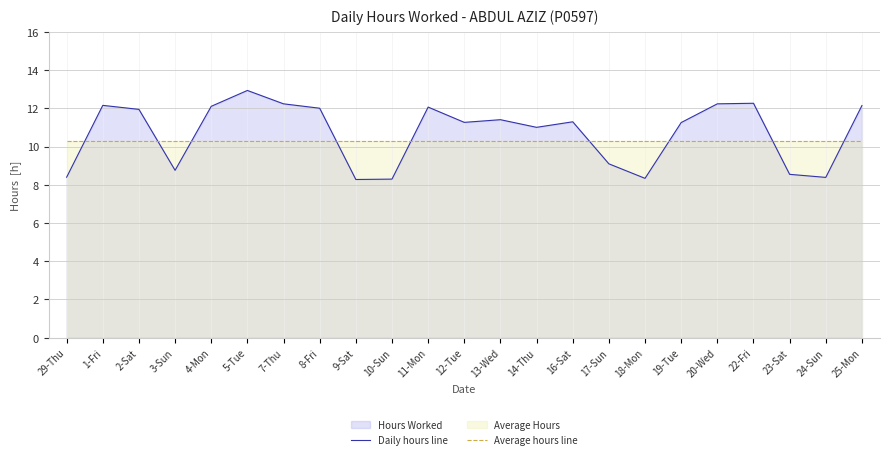

Reading left to right, transcribe all the data shown in this chart.

Daily hours line: 29-Thu=8.4	1-Fri=12.2	2-Sat=11.9	3-Sun=8.8	4-Mon=12.1	5-Tue=12.9	7-Thu=12.2	8-Fri=12.0	9-Sat=8.3	10-Sun=8.3	11-Mon=12.1	12-Tue=11.3	13-Wed=11.4	14-Thu=11.0	16-Sat=11.3	17-Sun=9.1	18-Mon=8.3	19-Tue=11.3	20-Wed=12.2	22-Fri=12.3	23-Sat=8.6	24-Sun=8.4	25-Mon=12.2
Average hours line: 29-Thu=10.3	1-Fri=10.3	2-Sat=10.3	3-Sun=10.3	4-Mon=10.3	5-Tue=10.3	7-Thu=10.3	8-Fri=10.3	9-Sat=10.3	10-Sun=10.3	11-Mon=10.3	12-Tue=10.3	13-Wed=10.3	14-Thu=10.3	16-Sat=10.3	17-Sun=10.3	18-Mon=10.3	19-Tue=10.3	20-Wed=10.3	22-Fri=10.3	23-Sat=10.3	24-Sun=10.3	25-Mon=10.3